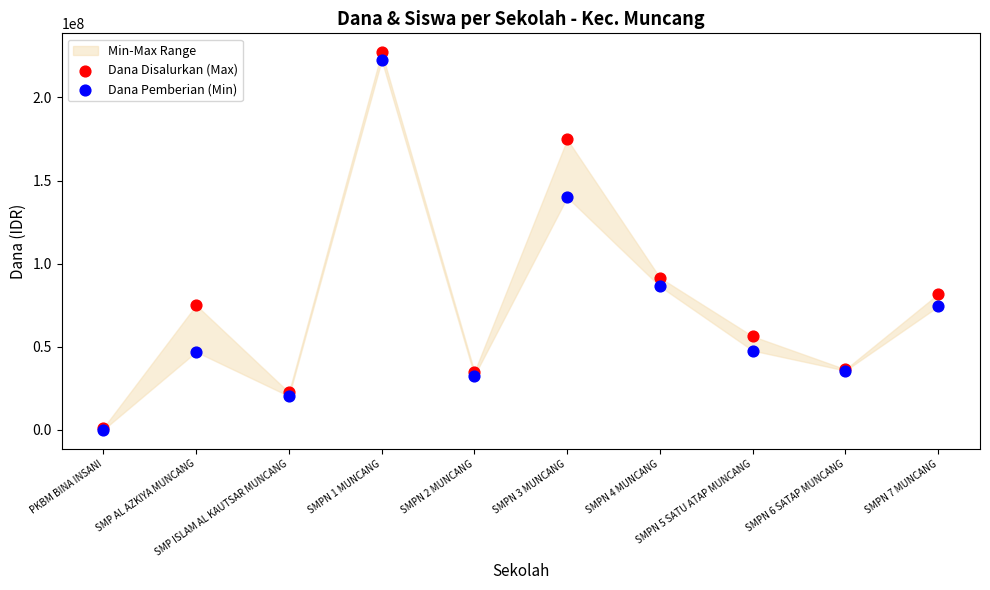

In the Dana Disalurkan (Max) series, what Y value is closest to 114187500?

91500000